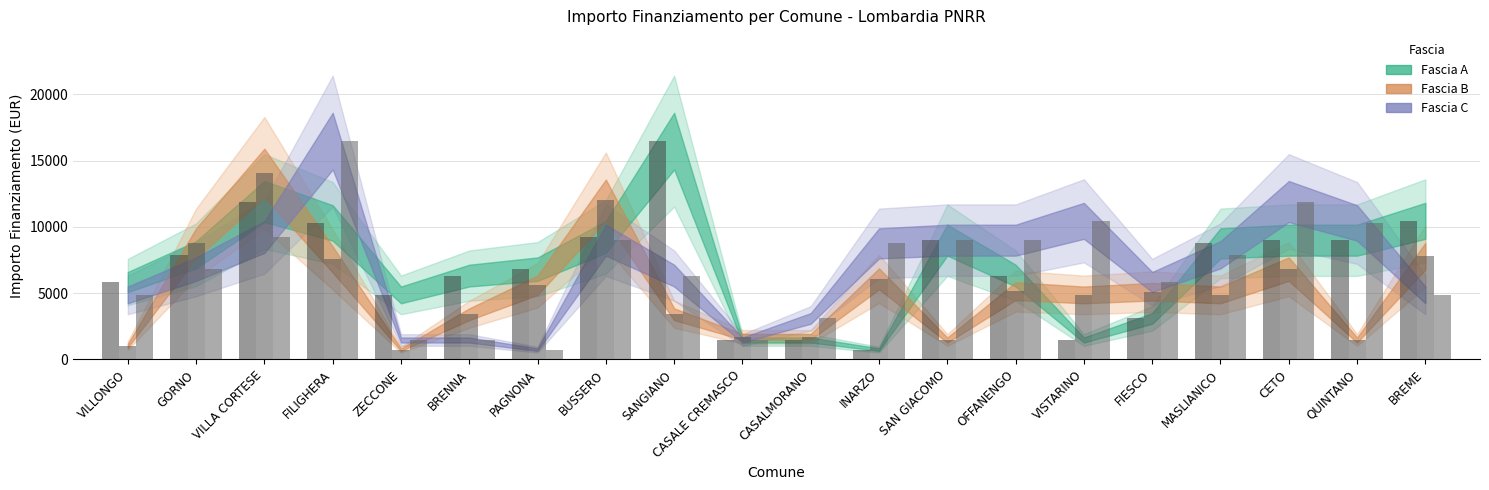

Which series has the largest range (max minus min)?

Fascia A